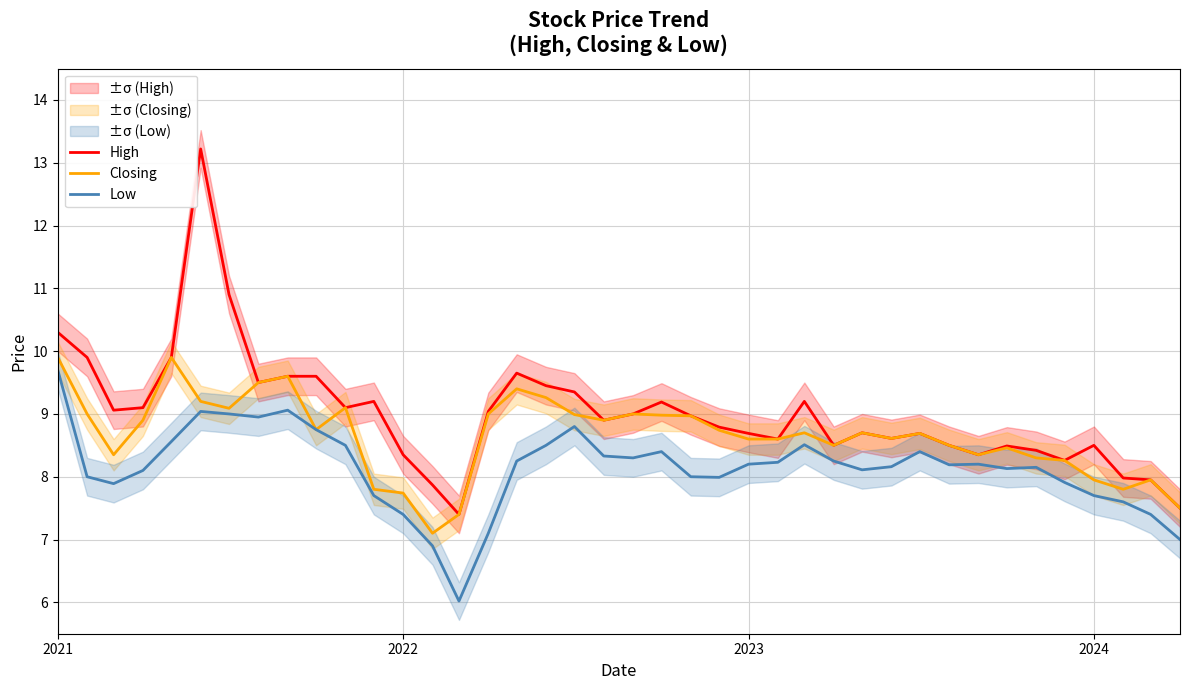

True or false: Closing has a value of 5.7 at 2023.

False